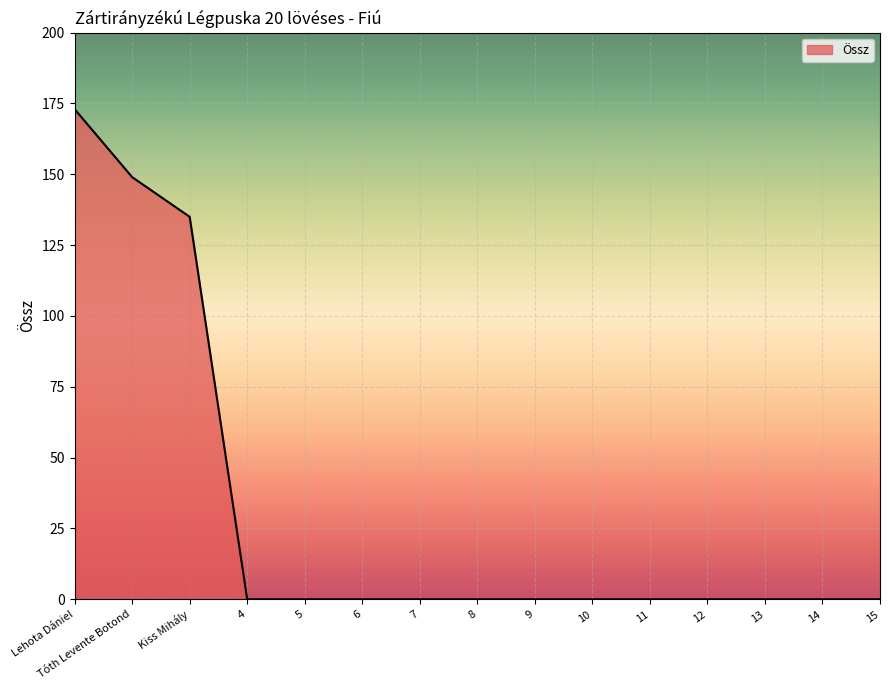

Reading left to right, extract all data points from this chart.

173	149	135	0	0	0	0	0	0	0	0	0	0	0	0